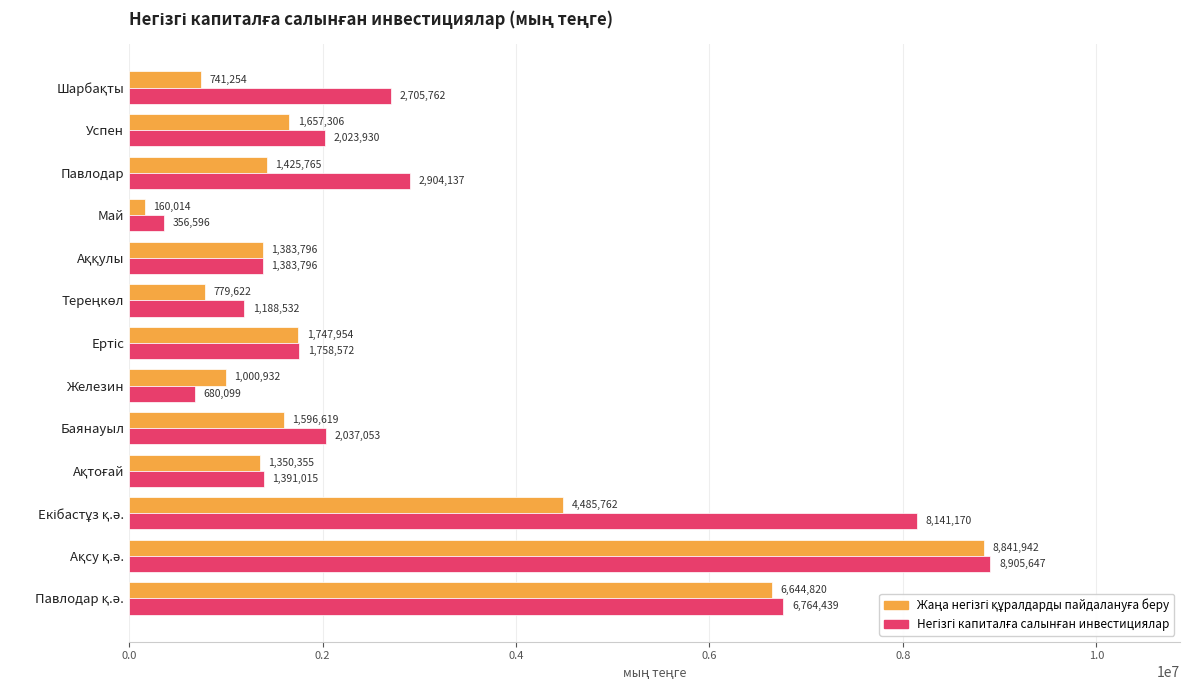

At how many categories does at least one series exceed 1094754?

11